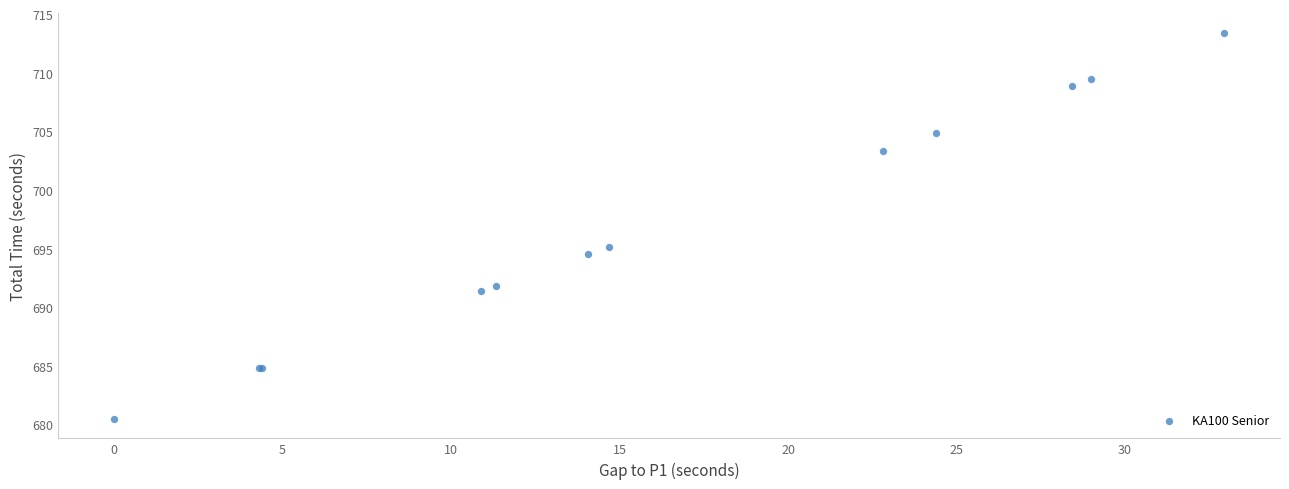

What Y value in the scatter plot is closest to 696?

695.2